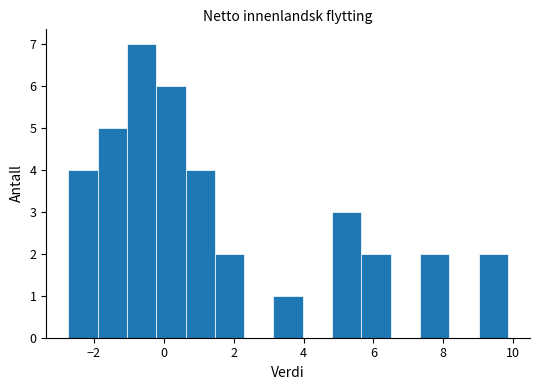

Reading left to right, transcribe this chart: for each bar, give the range it covers on the x-axis and its height. Neither the bar edges nor the heights are printed on the chart, so give them approximately, as read against the axes.

-2.8 to -1.8: 4
-1.8 to -1.0: 5
-1.0 to -0.2: 7
-0.2 to 0.6: 6
0.6 to 1.4: 4
1.4 to 2.4: 2
2.4 to 3.2: 0
3.2 to 4.0: 1
4.0 to 4.8: 0
4.8 to 5.6: 3
5.6 to 6.4: 2
6.4 to 7.4: 0
7.4 to 8.2: 2
8.2 to 9.0: 0
9.0 to 9.8: 2